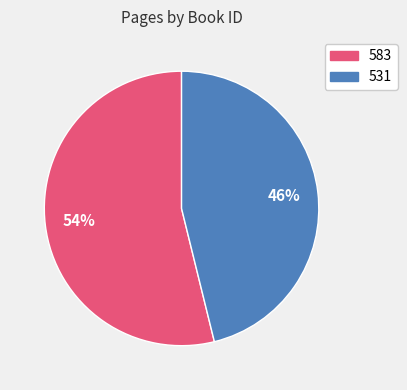

How many slices are in this pie chart?

2